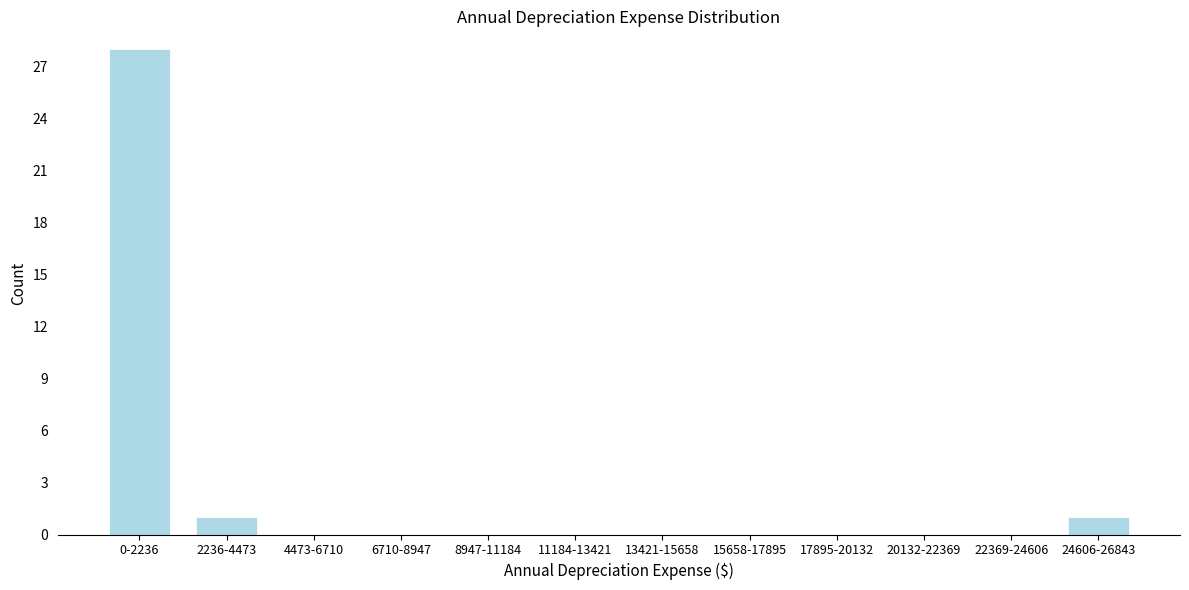

Reading left to right, what are all the values shown in this chart?

0-2236=28	2236-4473=1	4473-6710=0	6710-8947=0	8947-11184=0	11184-13421=0	13421-15658=0	15658-17895=0	17895-20132=0	20132-22369=0	22369-24606=0	24606-26843=1